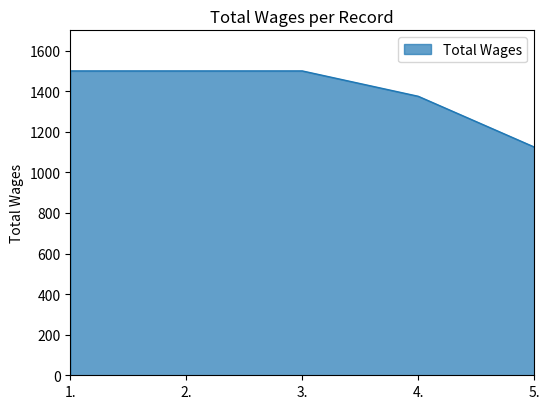

Does the chart display data point markers on the line(s)?

No